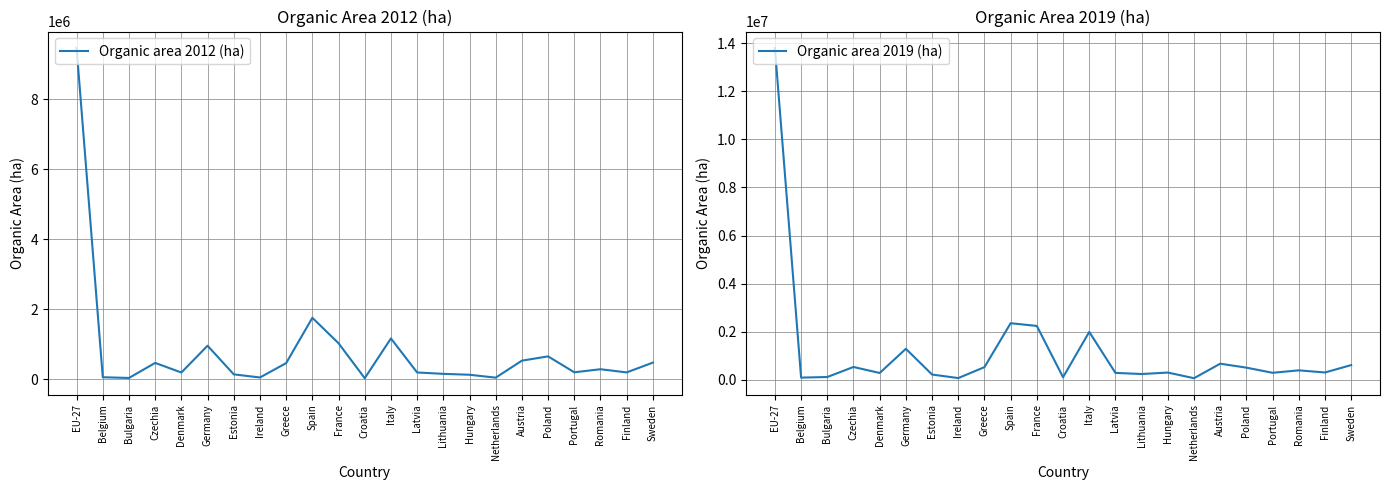

List the series in order of their overall mean, highest first.

Organic area 2019 (ha), Organic area 2012 (ha)